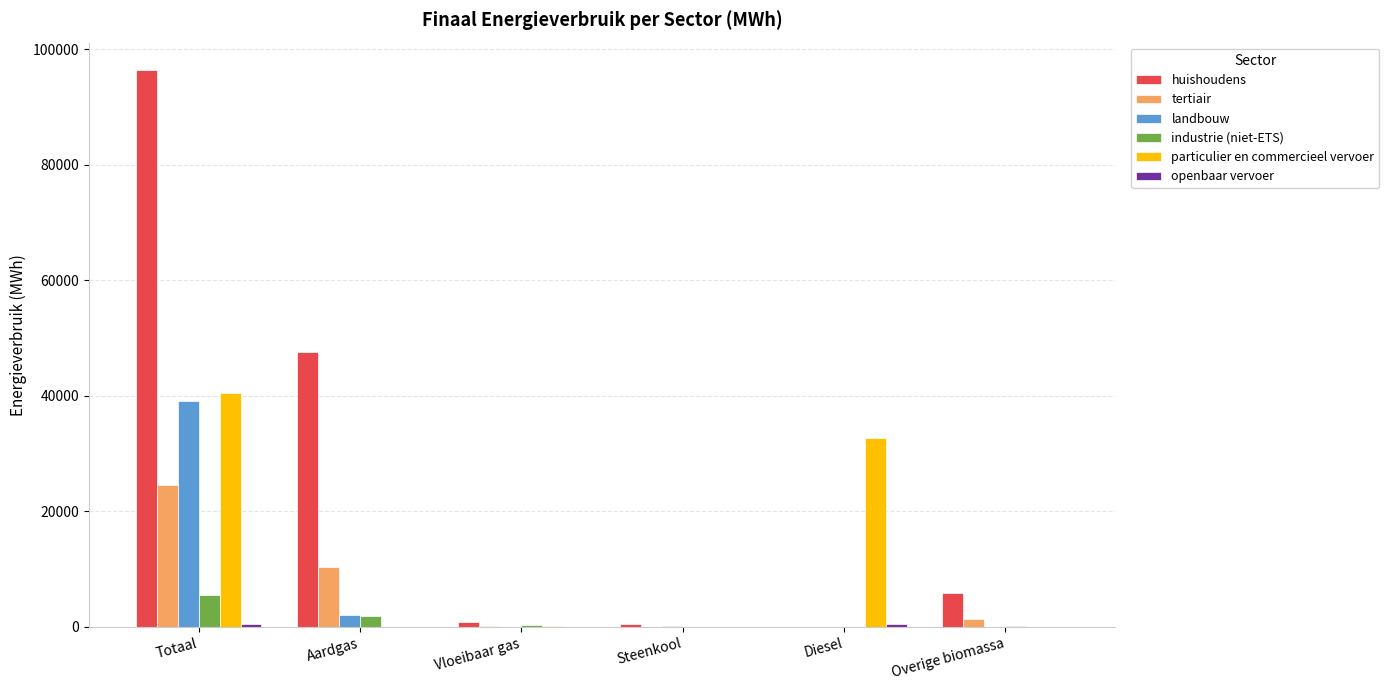

At which category is the sum across all series the highest?

Totaal